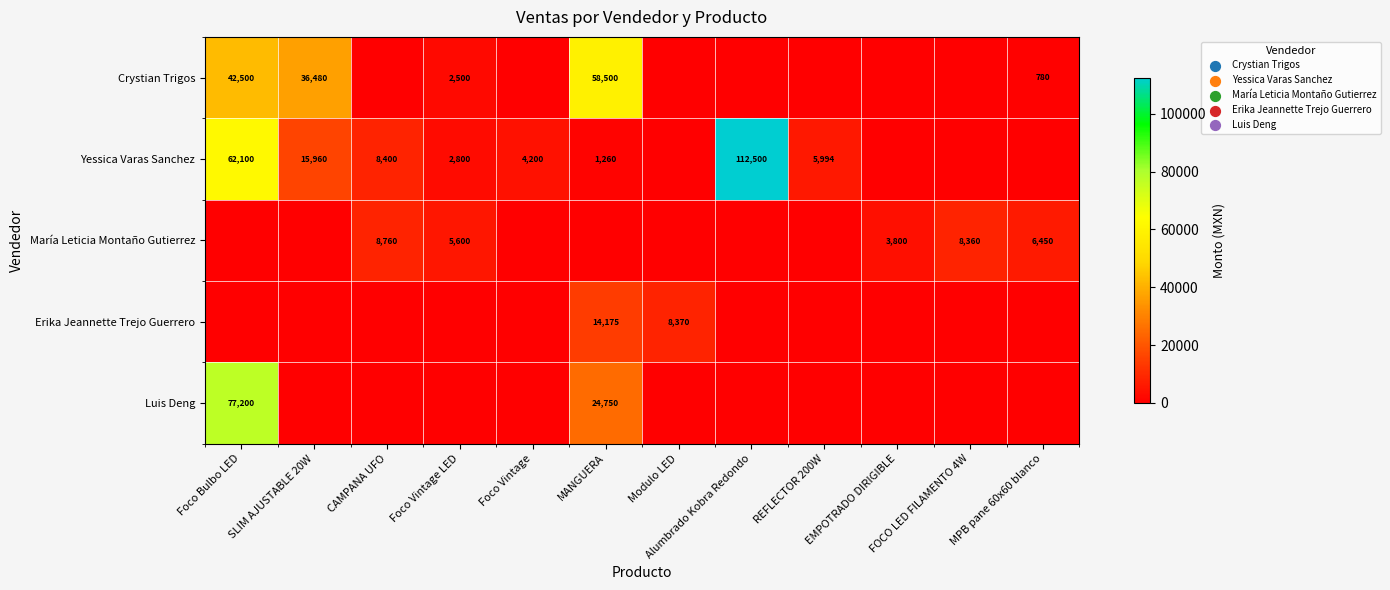

True or false: María Leticia Montaño Gutierrez has a value of 5212 at EMPOTRADO DIRIGIBLE.

False